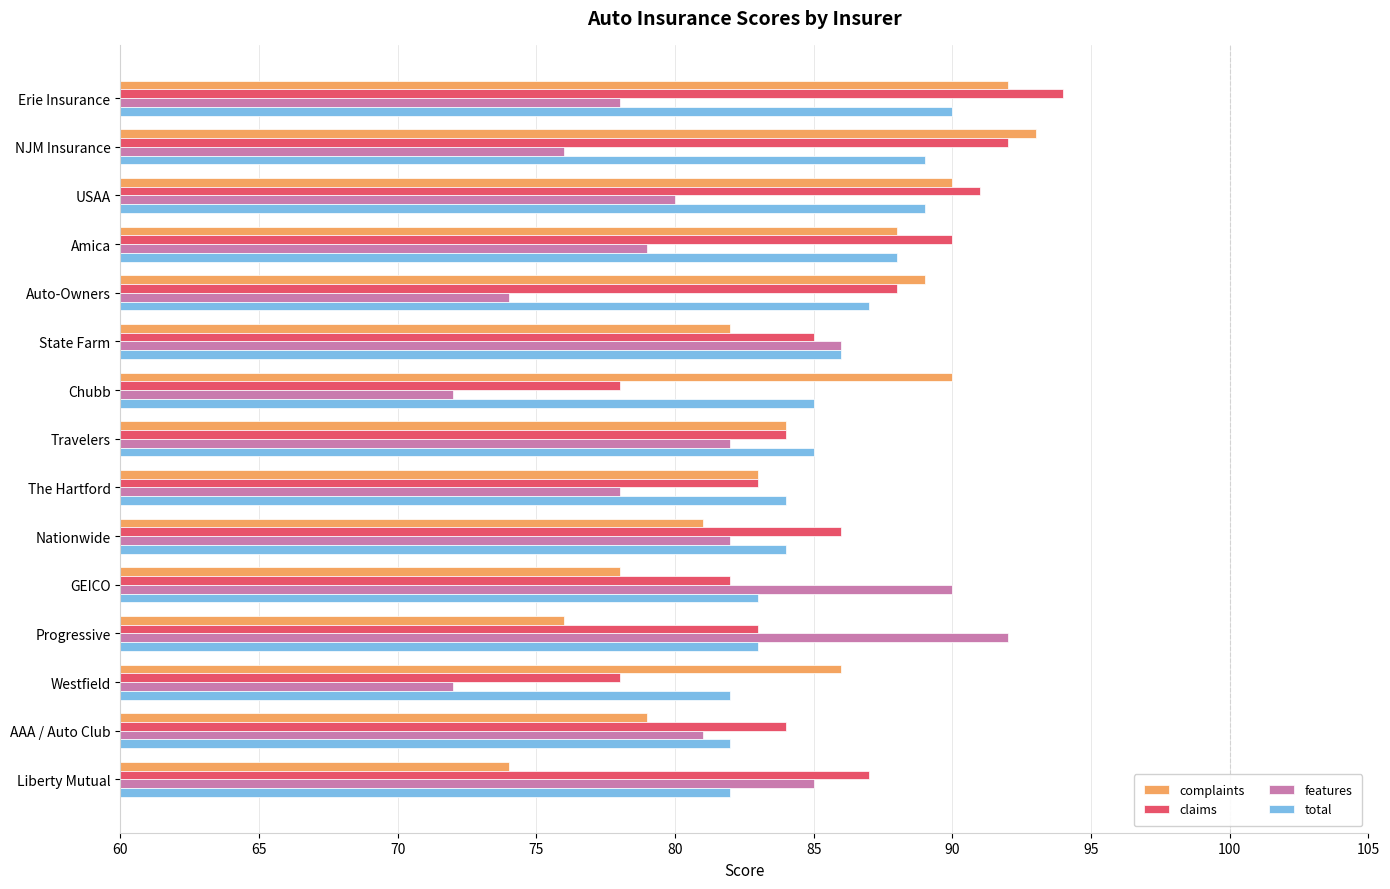

What is the maximum value shown in the chart?

94